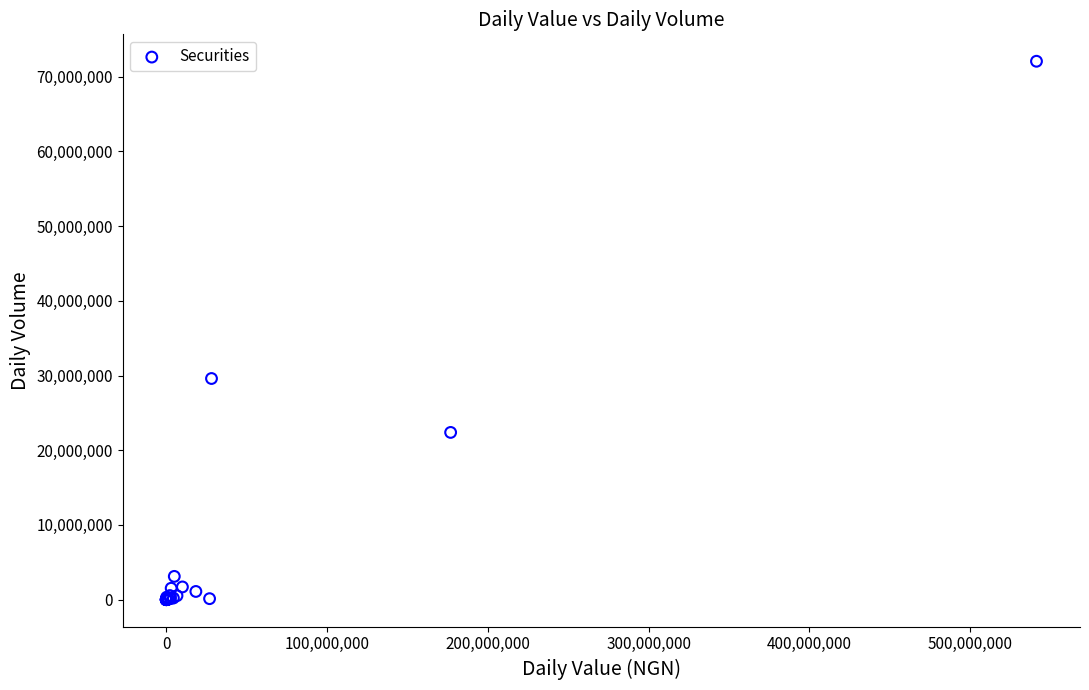

What Y value in the scatter plot is closest to 36035274?

29601668